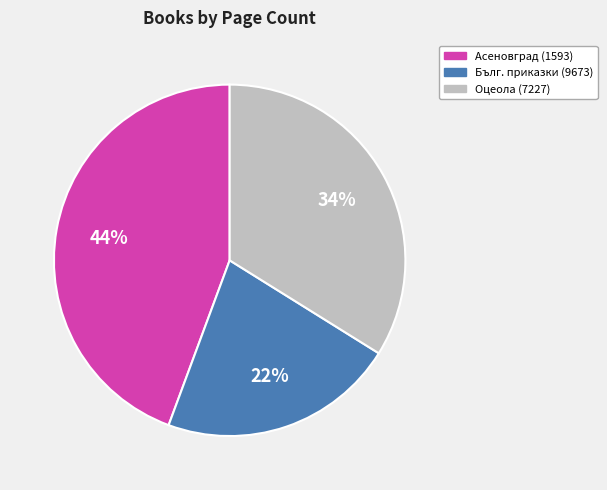

To the nearest percent, what portion does Бълг. приказки (9673) represent?

22%